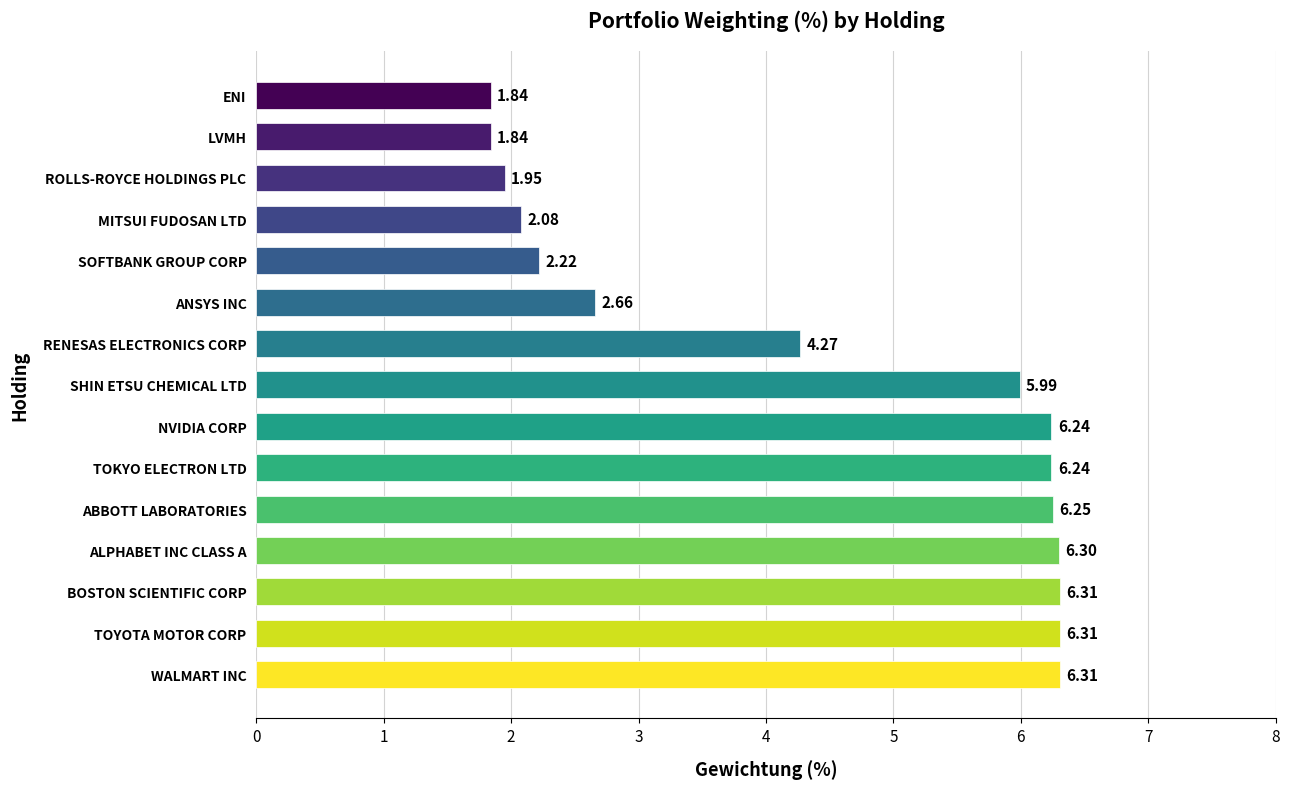

What is the average value?

4.5